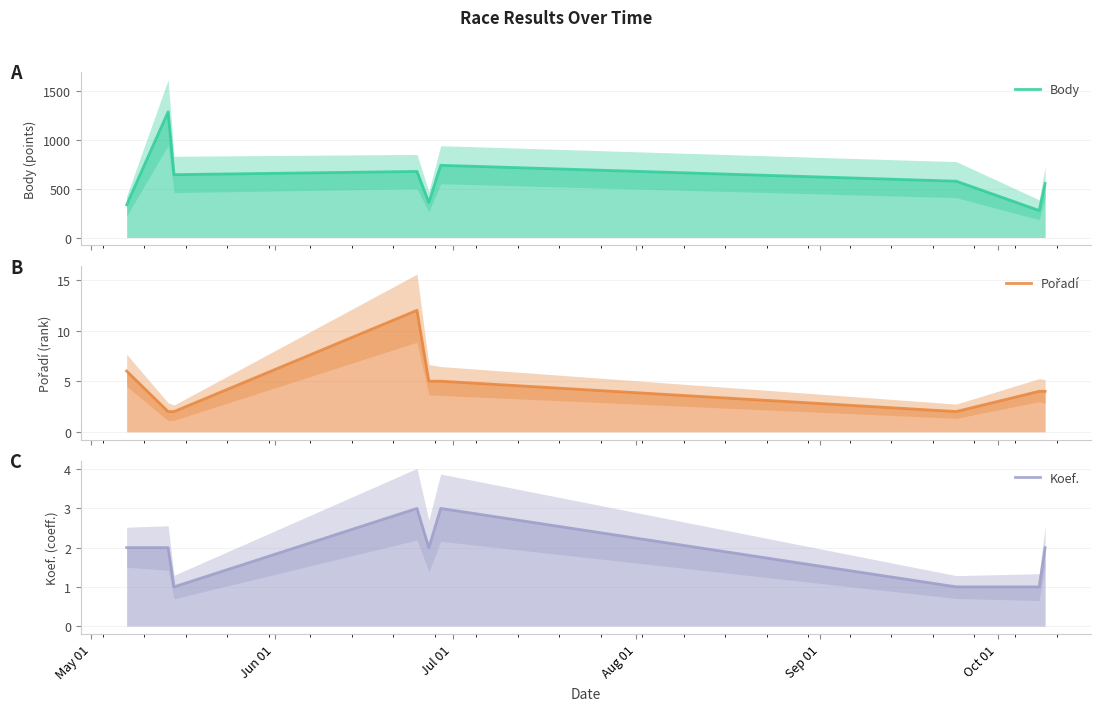

Is it true that Koef. equals 1 at Jun 01?

False